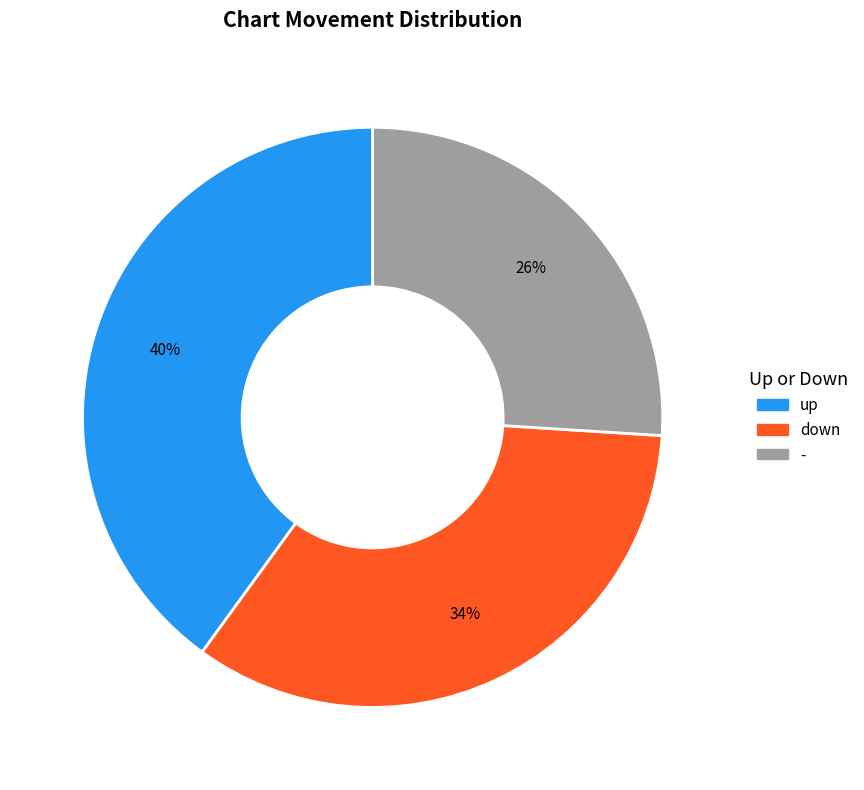

The up slice represents 49% of the pie. True or false?

False